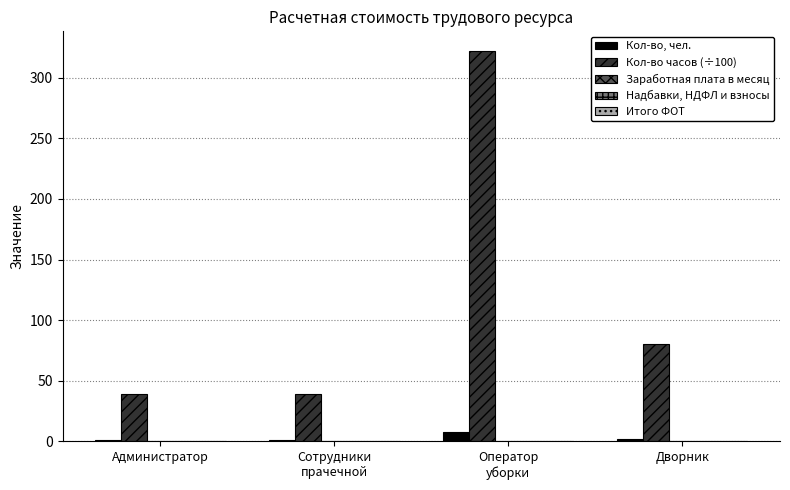

The Кол-во часов (÷100) series shows 117.9 at Дворник. True or false?

False